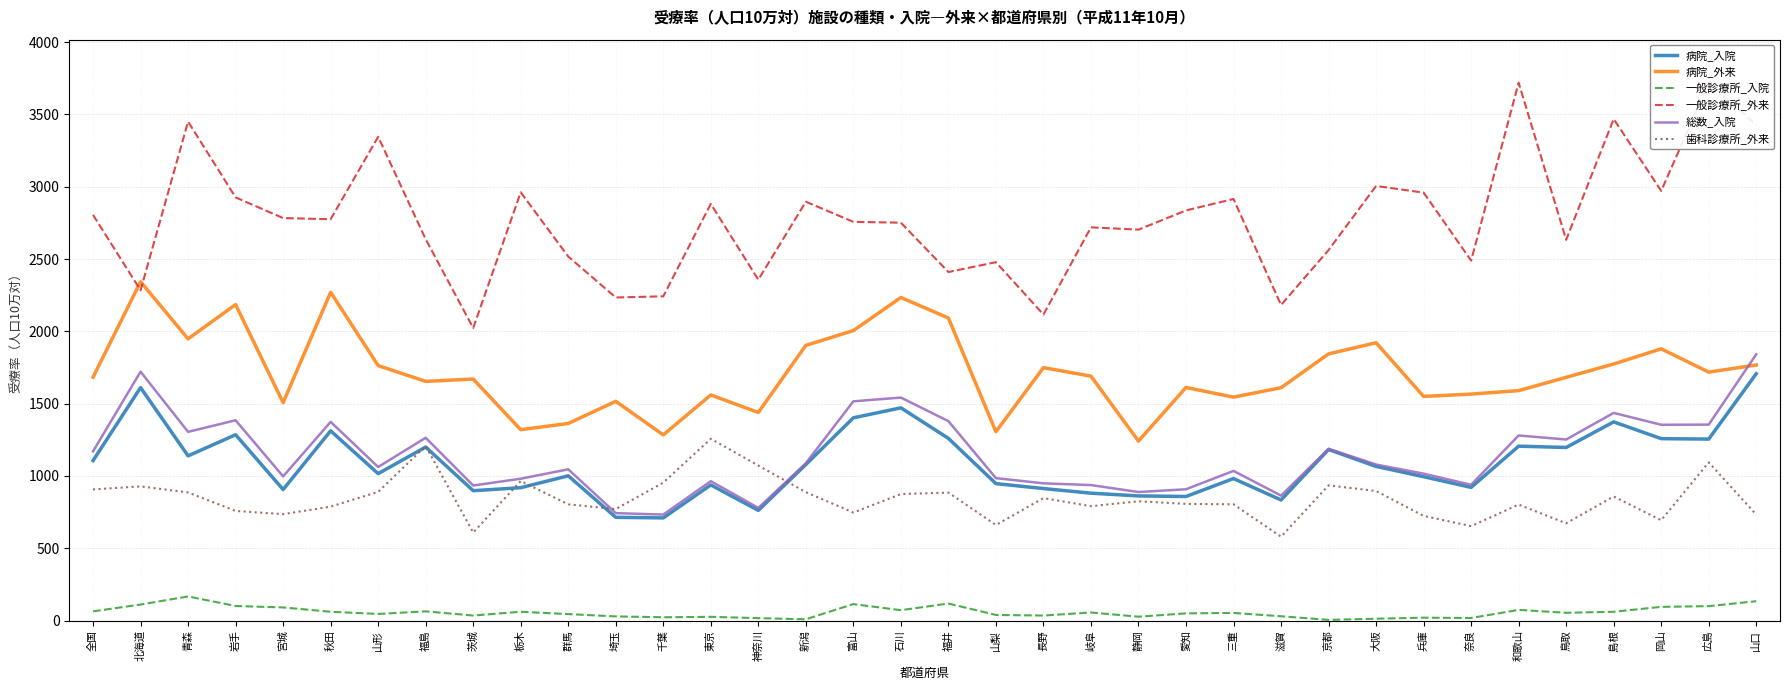

Which series has the widest spread of values?

一般診療所_外来